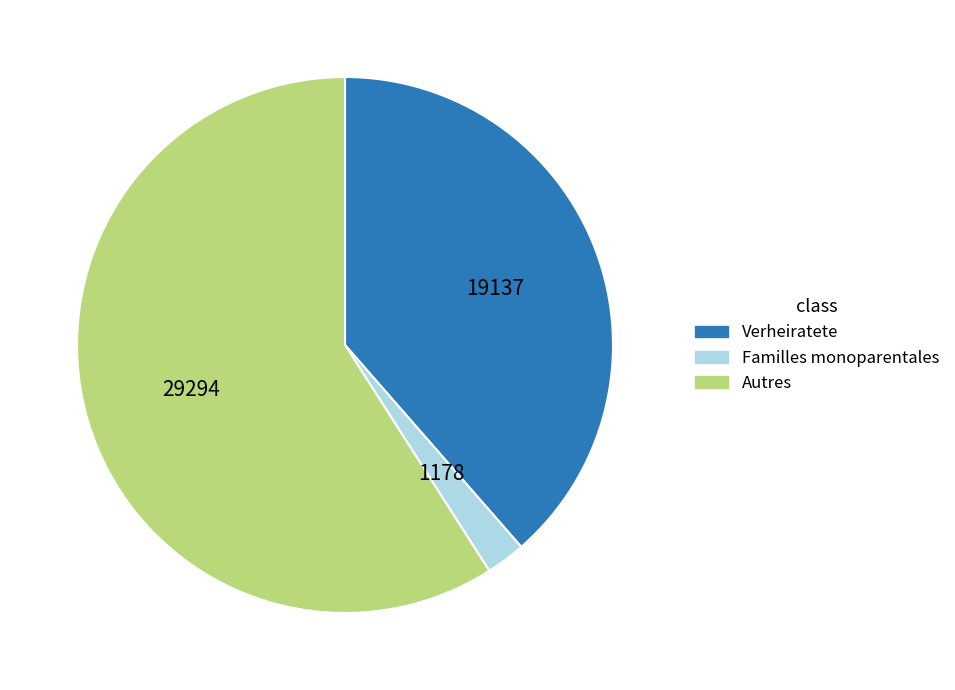

Combined, do Autres and Familles monoparentales account for over 50%?

Yes